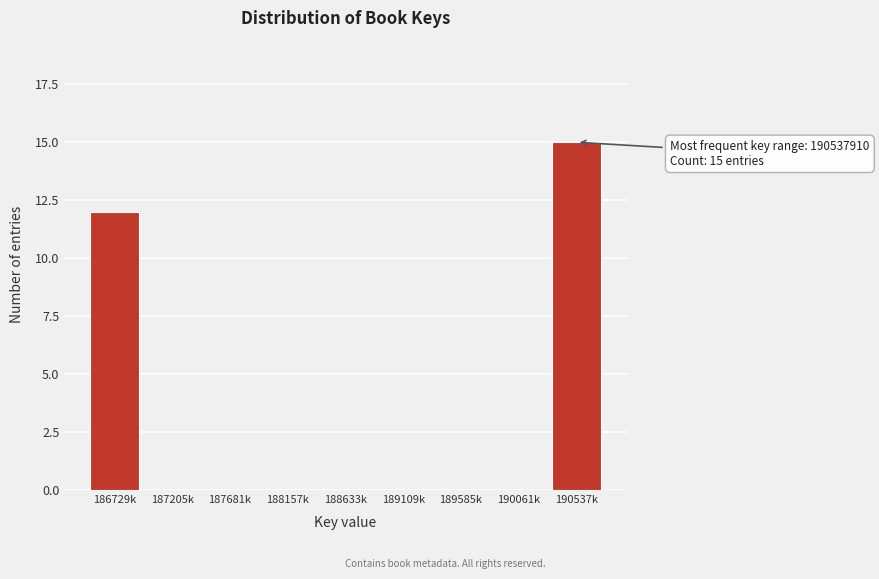

Reading right to left, list all the values displayed in this chart.

190537k=15	190061k=0	189585k=0	189109k=0	188633k=0	188157k=0	187681k=0	187205k=0	186729k=12